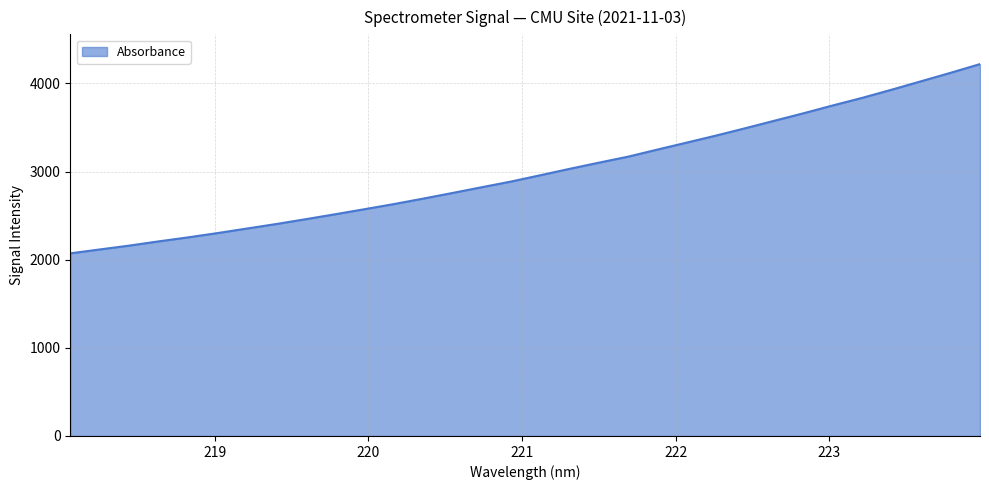

What is the maximum value shown in the chart?

4220.0